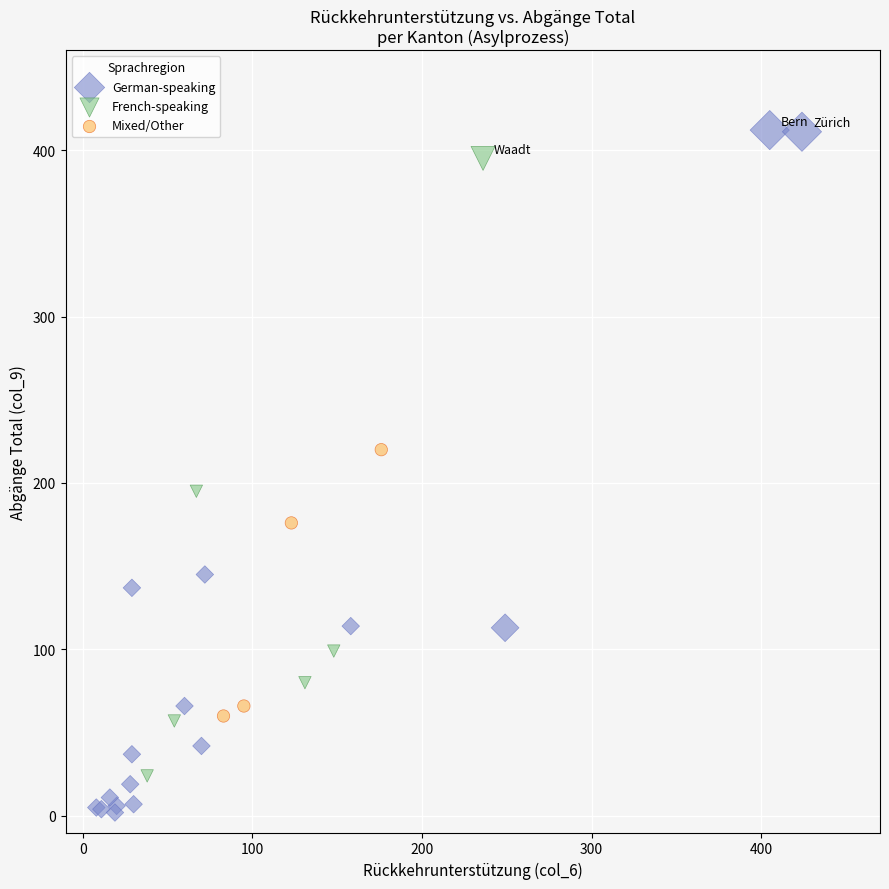

Which series has the largest Y range (max minus min)?

German-speaking